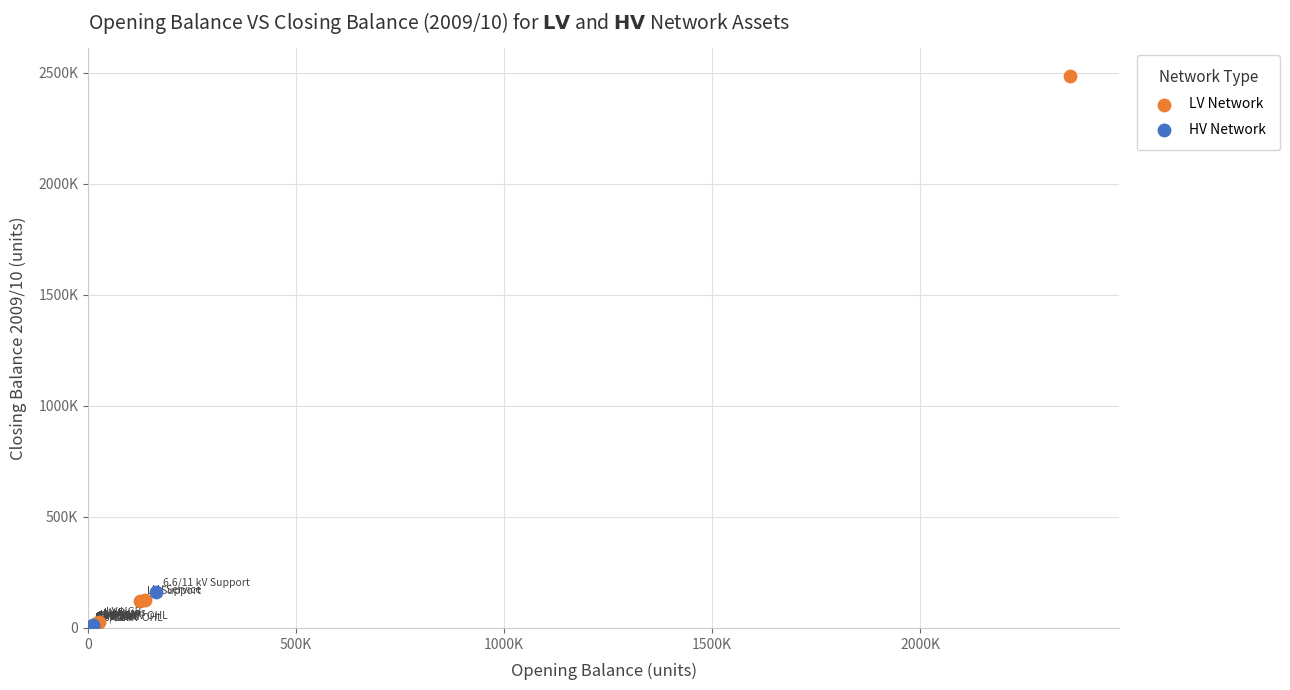

Which series has the widest spread of Y values?

LV Network